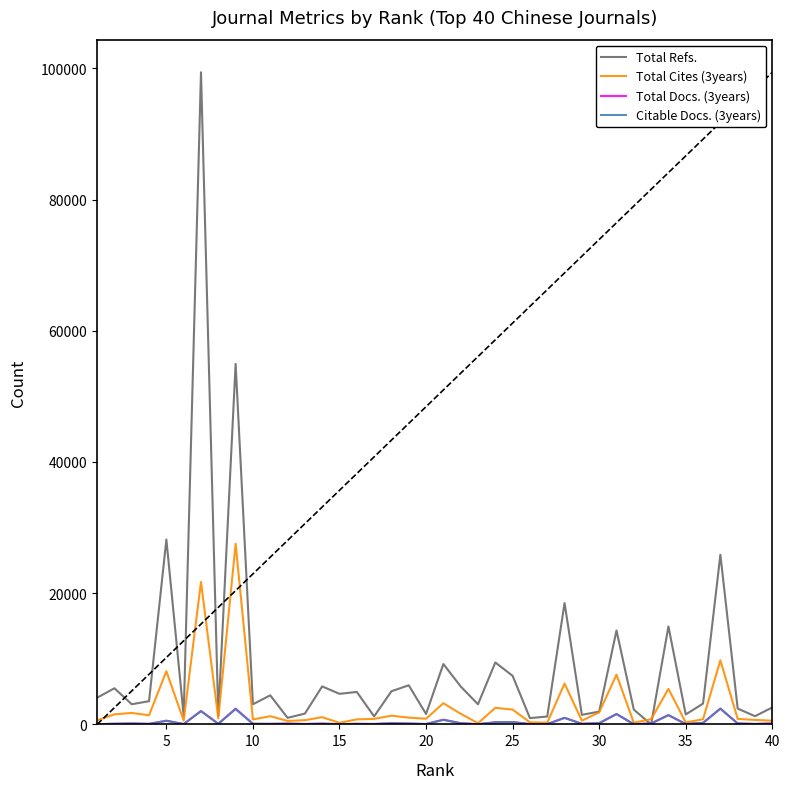

After their last crossing, which series has the higher values: Total Refs. or Citable Docs. (3years)?

Total Refs.